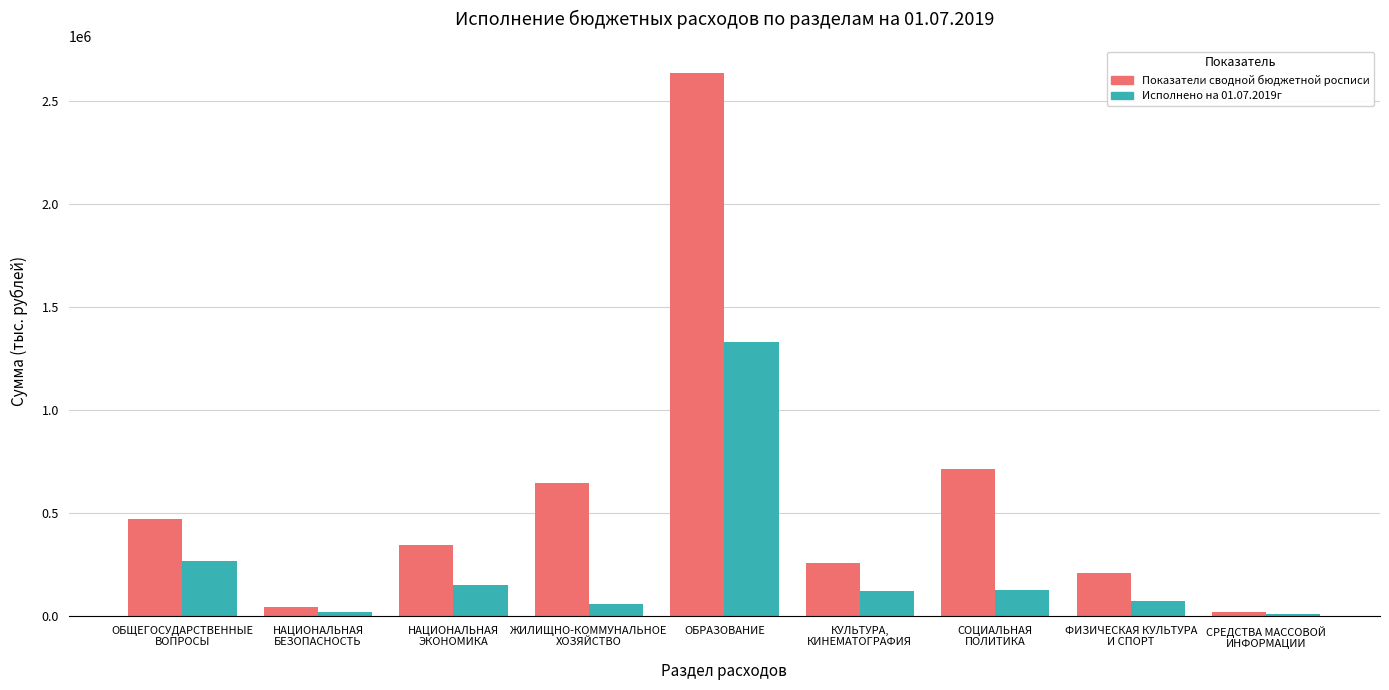

What are all the series names shown in the legend?

Показатели сводной бюджетной росписи, Исполнено на 01.07.2019г